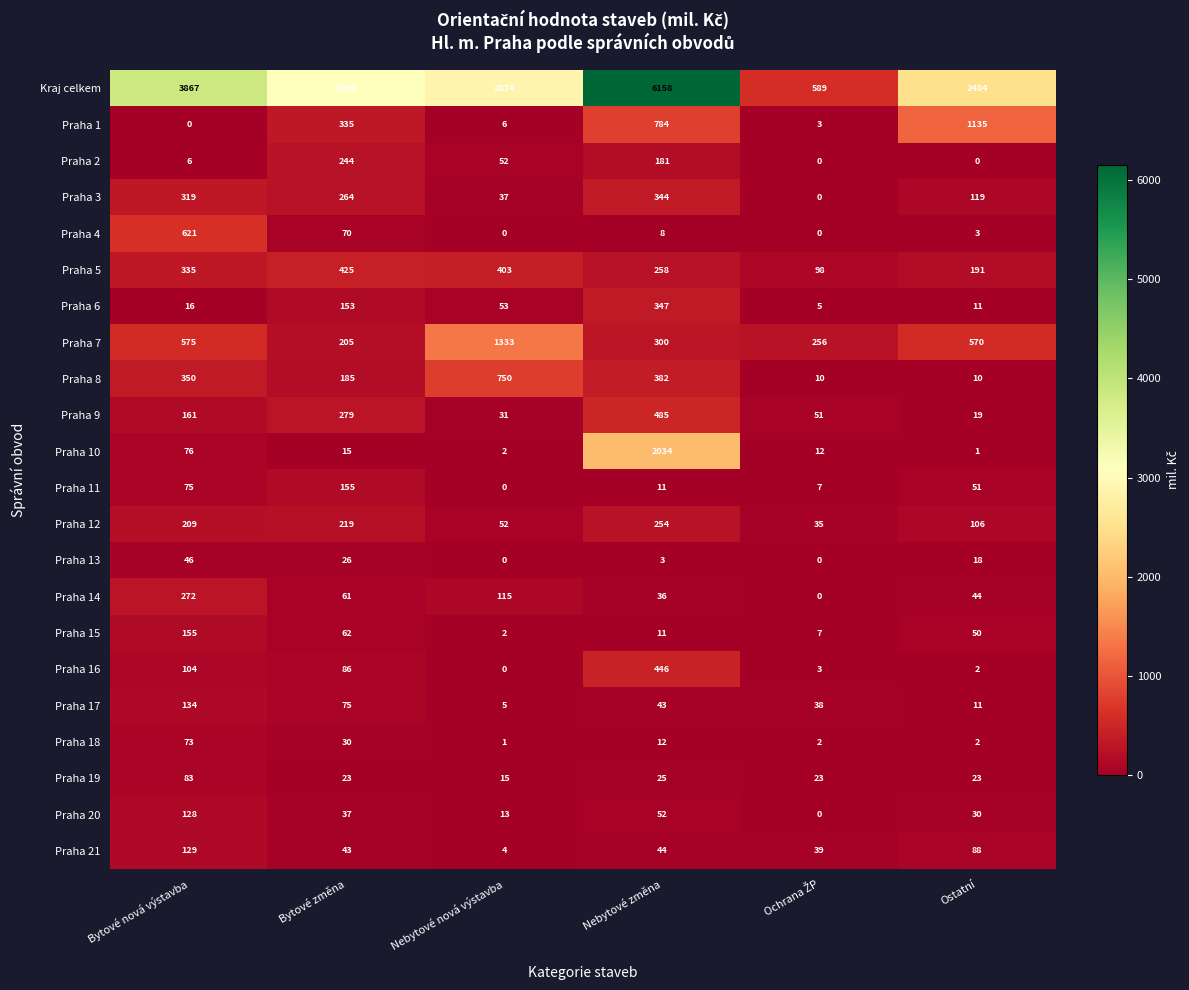

The Praha 7 series shows 1333 at Nebytové nová výstavba. True or false?

True